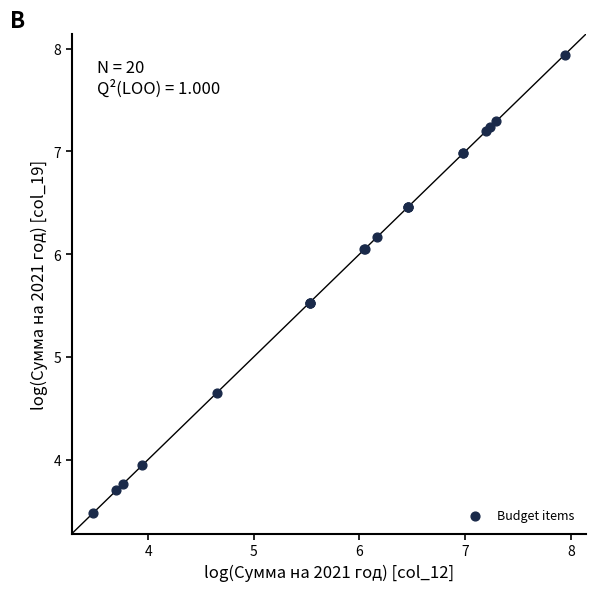

What Y value in the scatter plot is closest to 5?

4.7